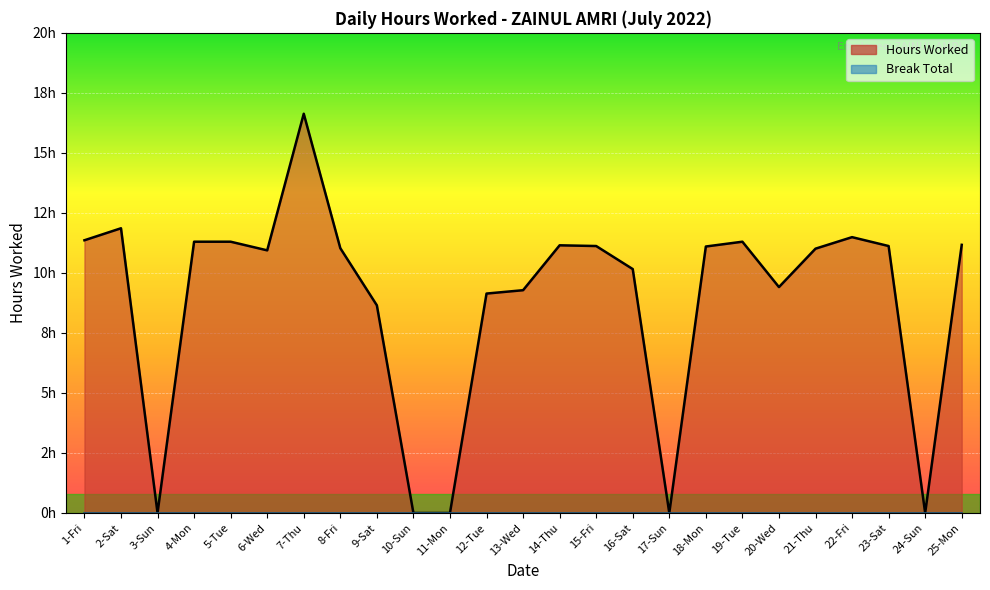

Rank the categories by value from highest to lowest.

7-Thu, 2-Sat, 22-Fri, 1-Fri, 4-Mon, 5-Tue, 19-Tue, 25-Mon, 14-Thu, 15-Fri, 23-Sat, 18-Mon, 8-Fri, 21-Thu, 6-Wed, 16-Sat, 20-Wed, 13-Wed, 12-Tue, 9-Sat, 3-Sun, 10-Sun, 11-Mon, 17-Sun, 24-Sun